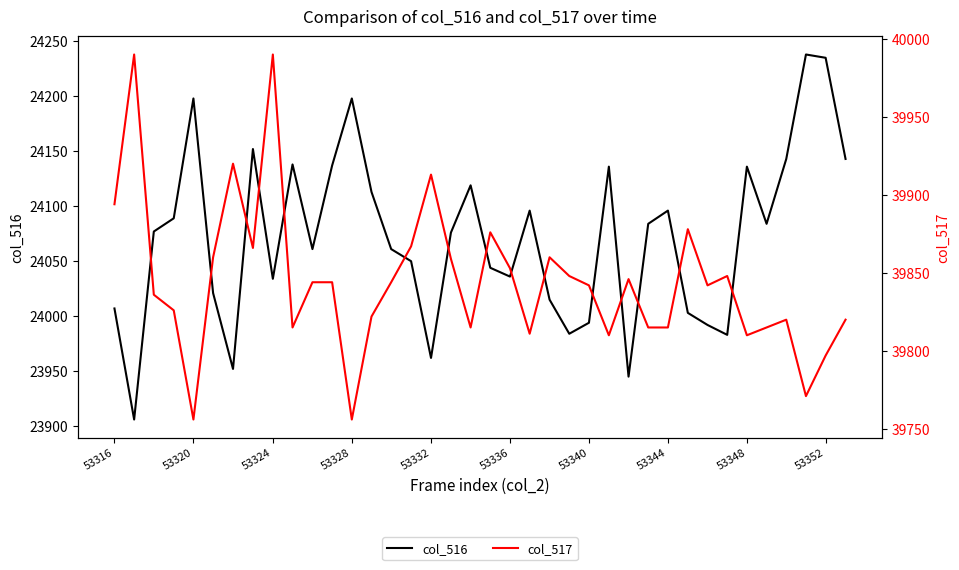

The col_516 series shows 24036 at 53336. True or false?

True